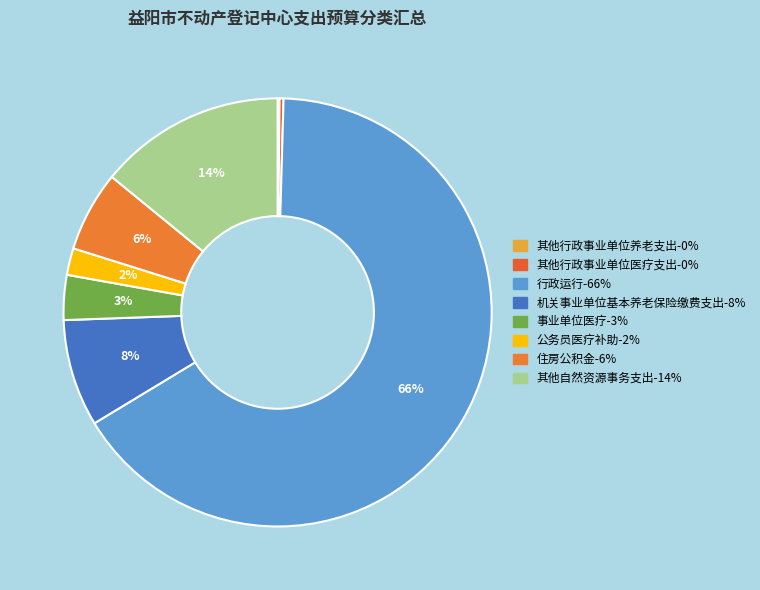

How many slices are in this pie chart?

8